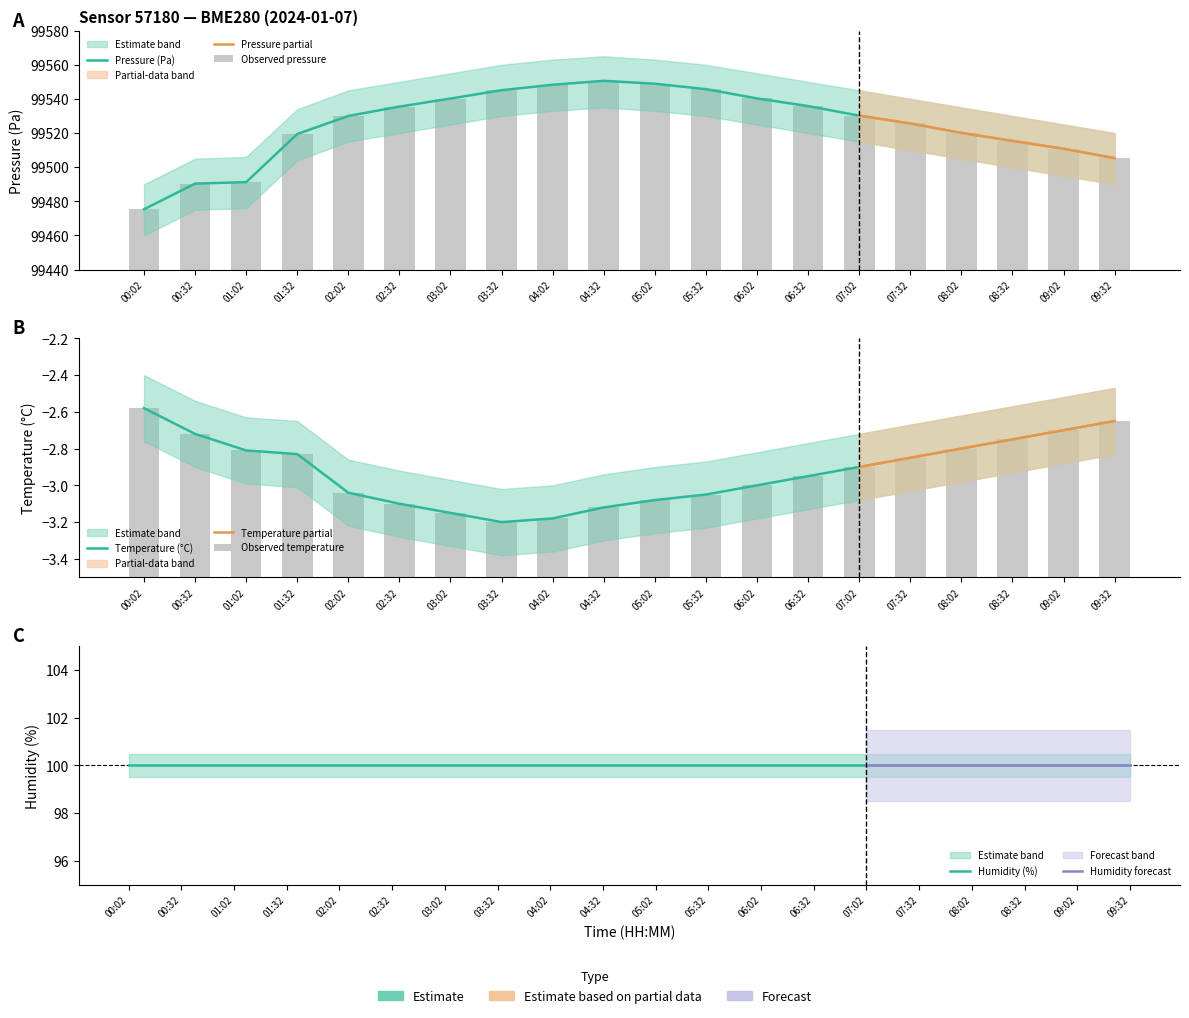

Which series has the largest total across all categories?

pressure